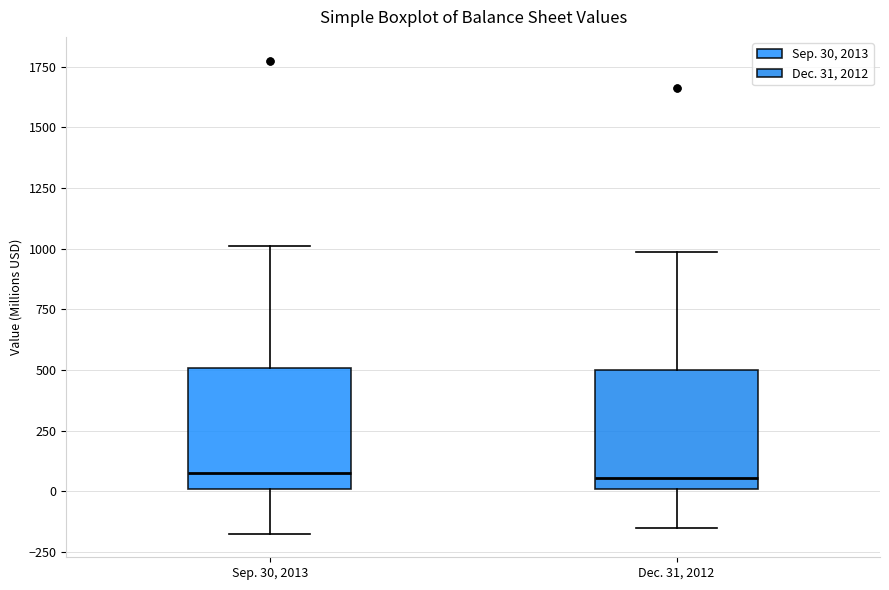

Where does the upper whisker of the box for Sep. 30, 2013 end on the y-axis? The values are not printed on the chart, so give them approximately, as read against the axis.

1000